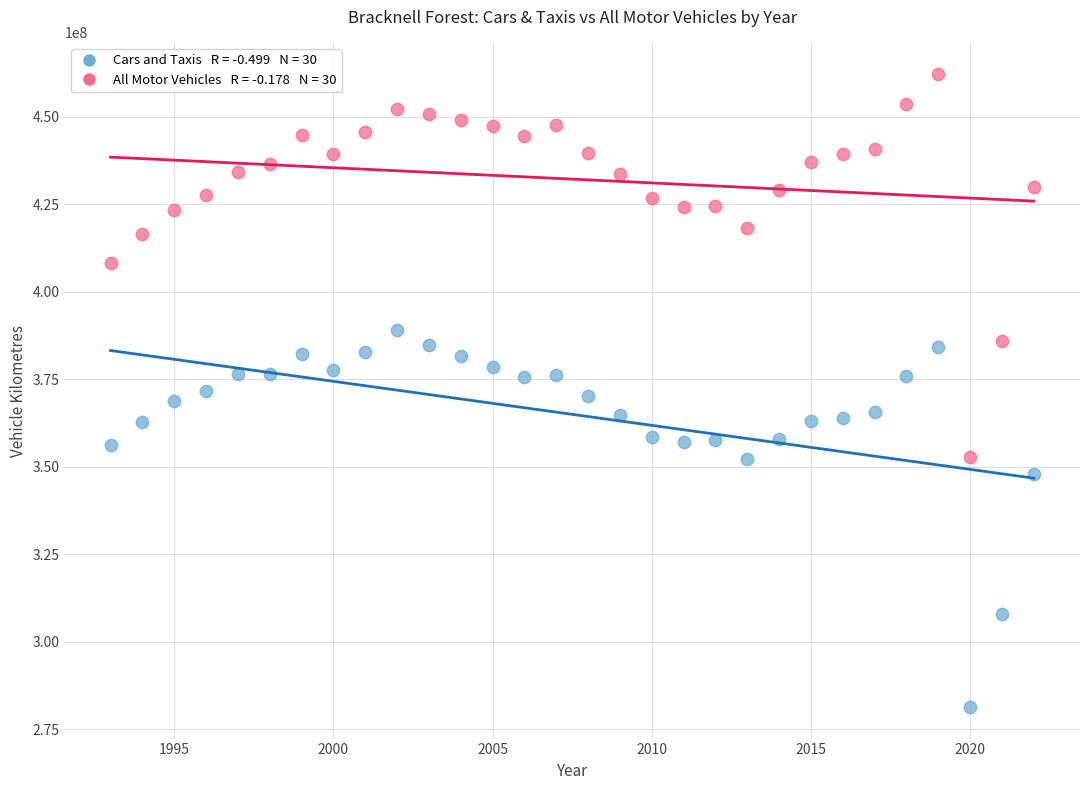

Across all data points, what is the range of Y values (max minus min)?

180891726.5